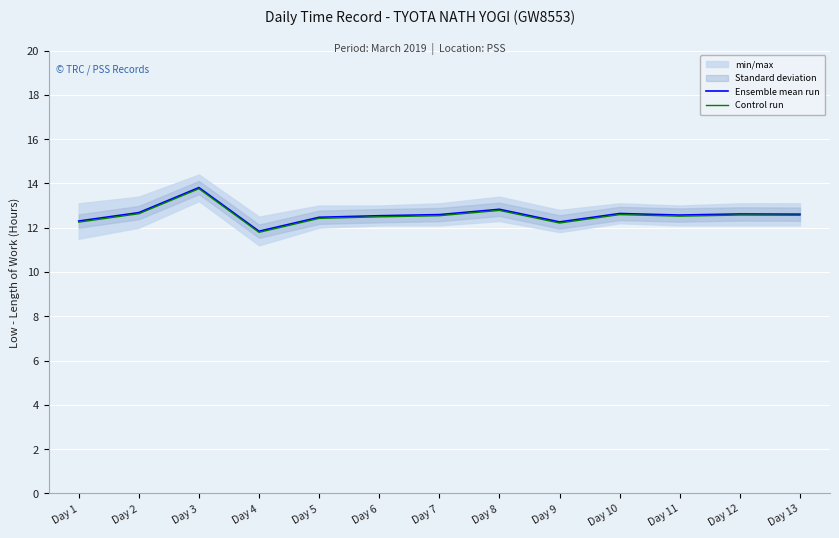

Which series has the widest spread of values?

Ensemble mean run